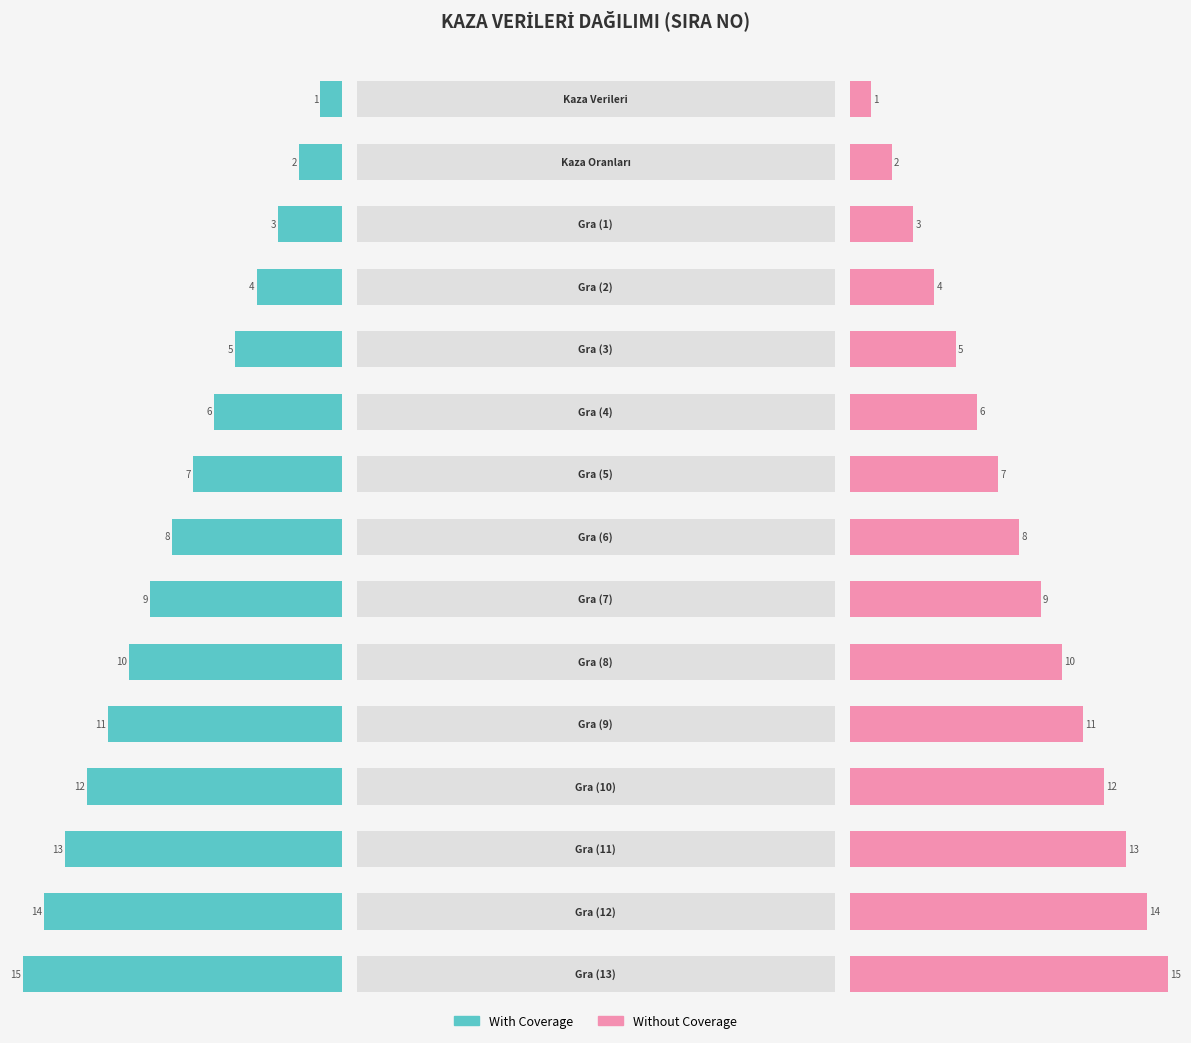

What is the greatest value displayed?

15